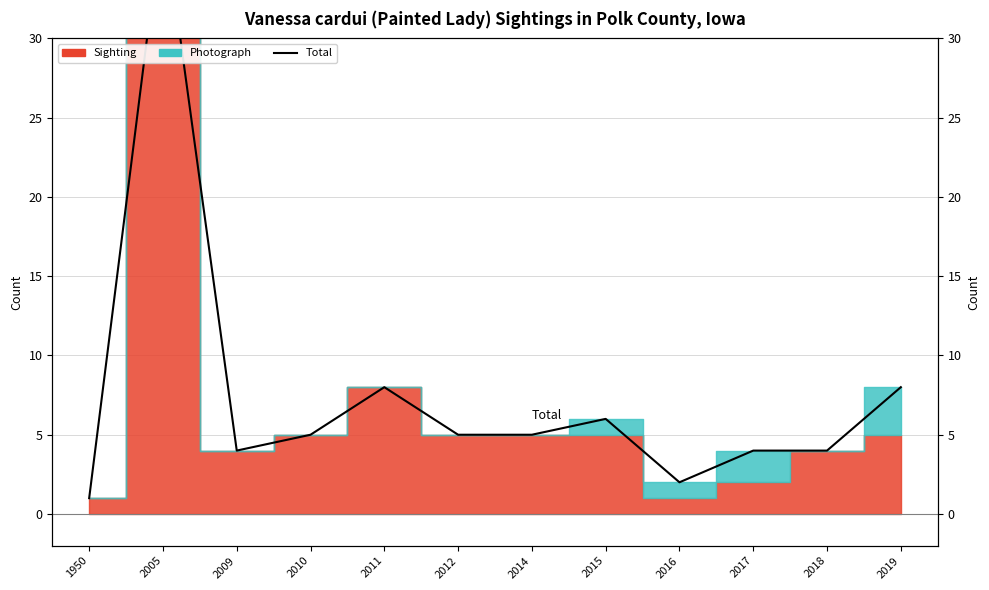

What is the difference between the maximum and minimum values?

37